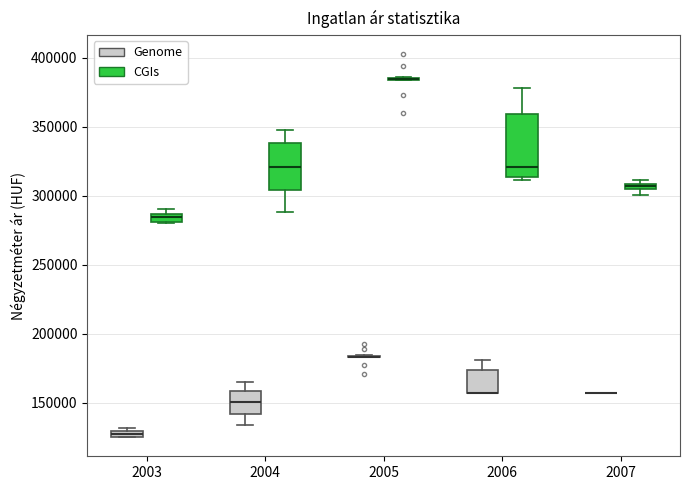

Where does the upper whisker of the box for 2006 (CGIs) end on the y-axis? The values are not printed on the chart, so give them approximately, as read against the axis.

380000